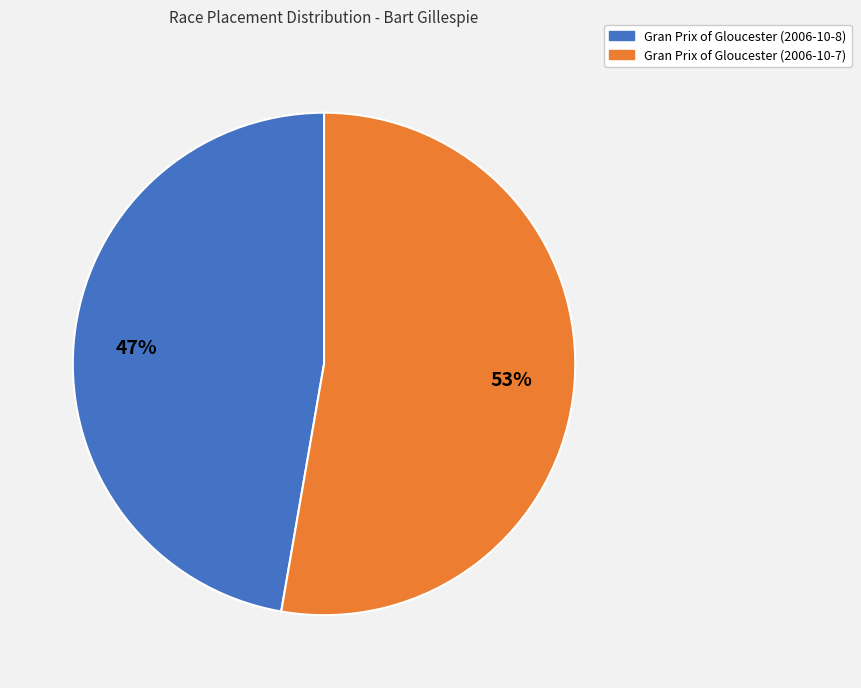

To the nearest percent, what percentage of the pie is Gran Prix of Gloucester (2006-10-8)?

47%